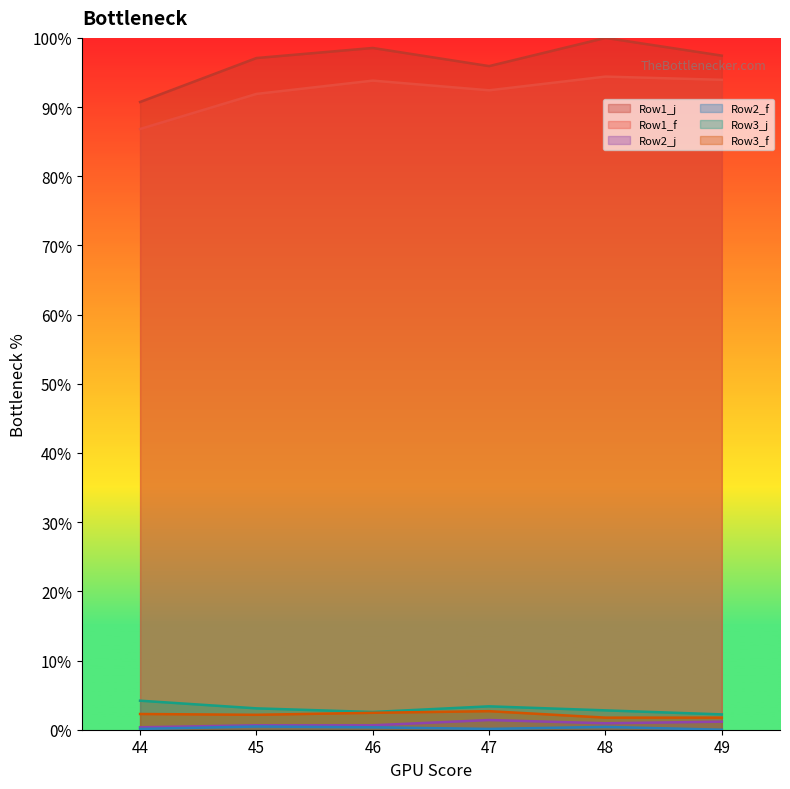

Which series has the largest range (max minus min)?

Row1_j